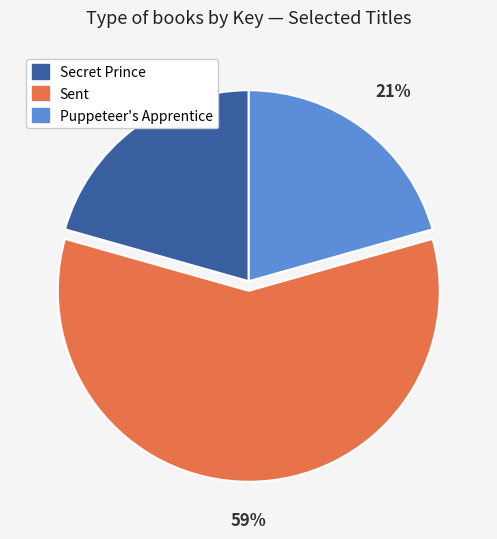

Does Sent account for over 50% of the chart?

Yes